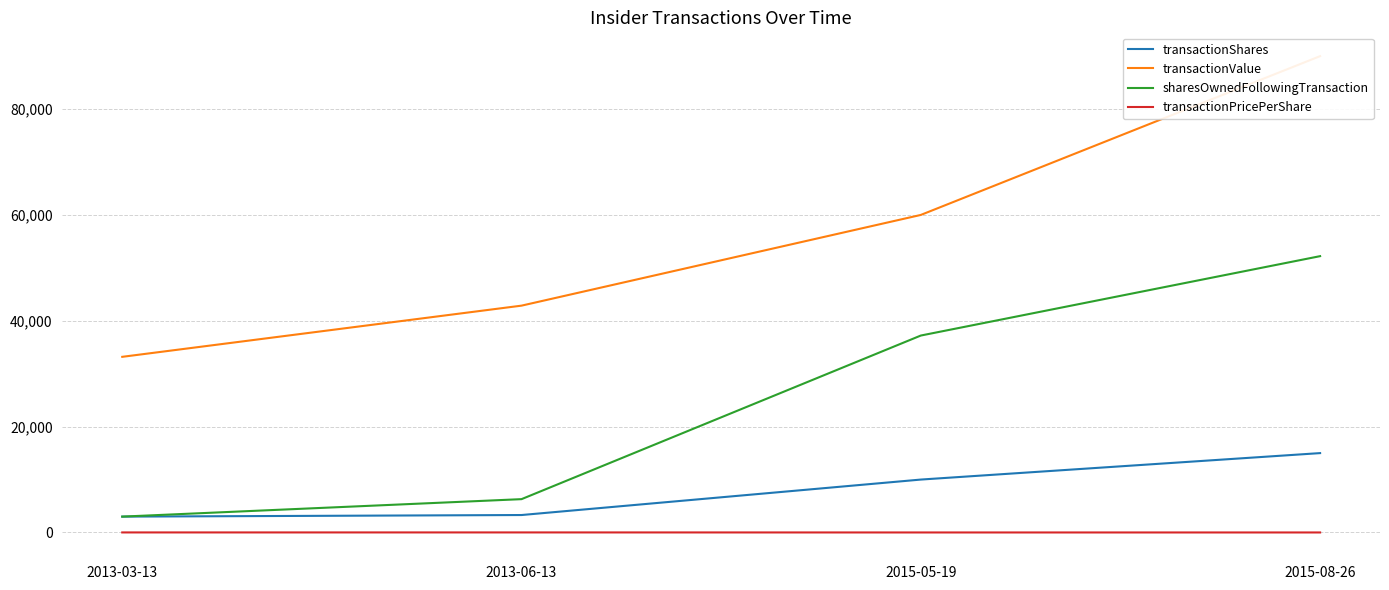

What is the sum of all transactionValue values?

226051.0